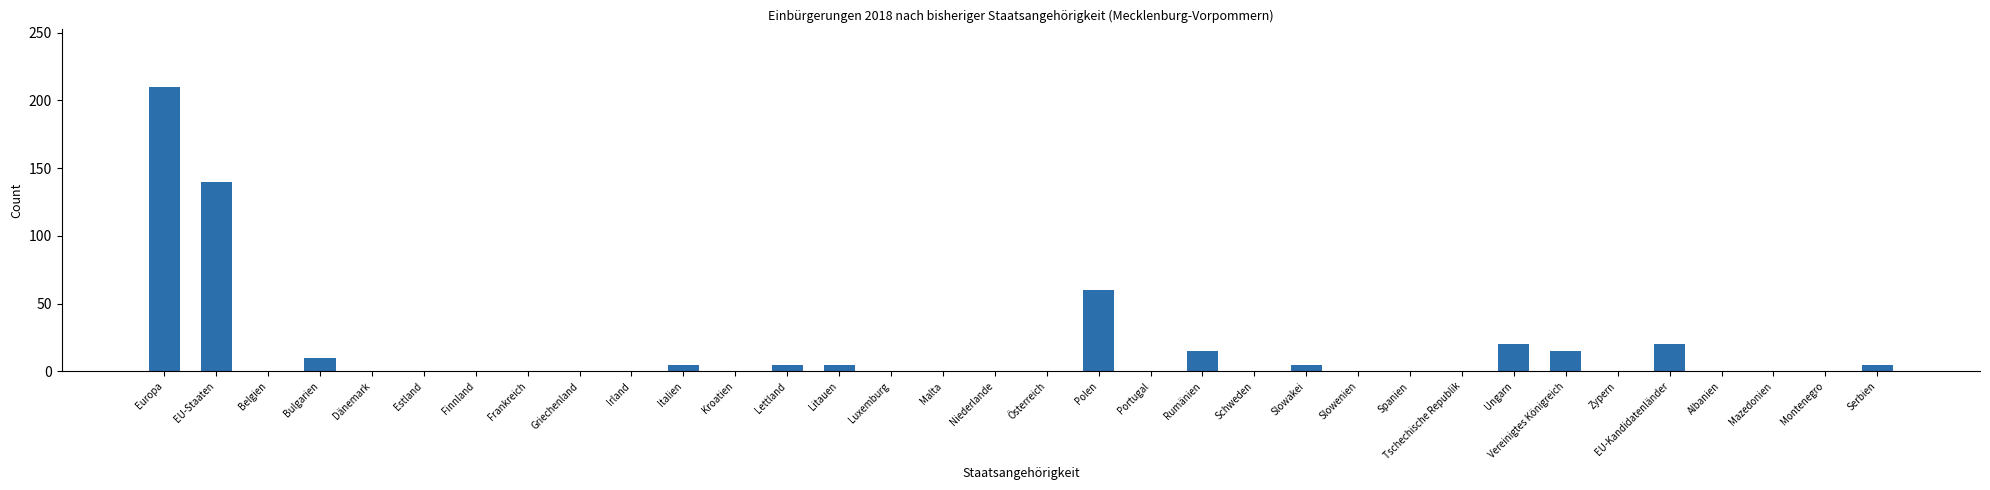

Are the bars horizontal?

No